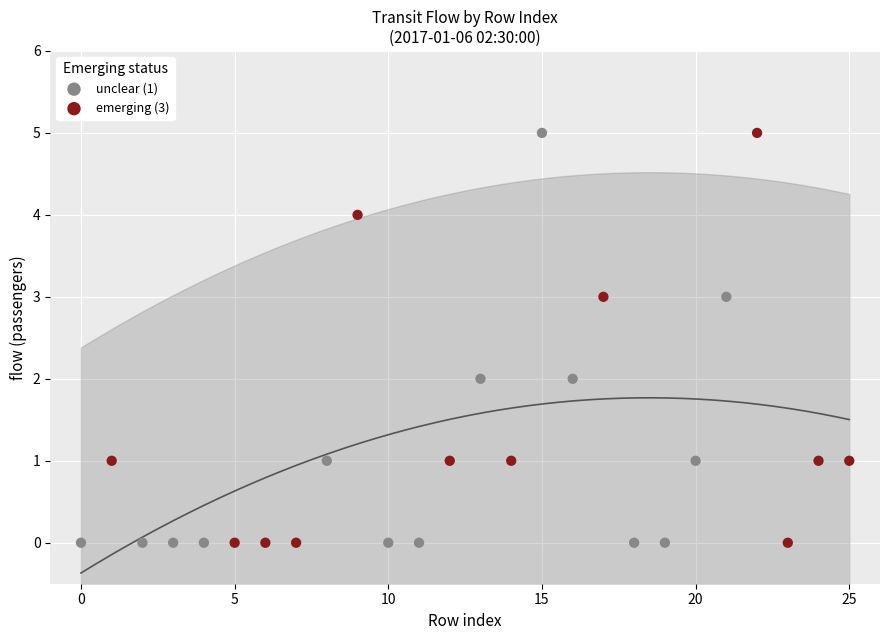

What are all the series names shown in the legend?

unclear (1), emerging (3)